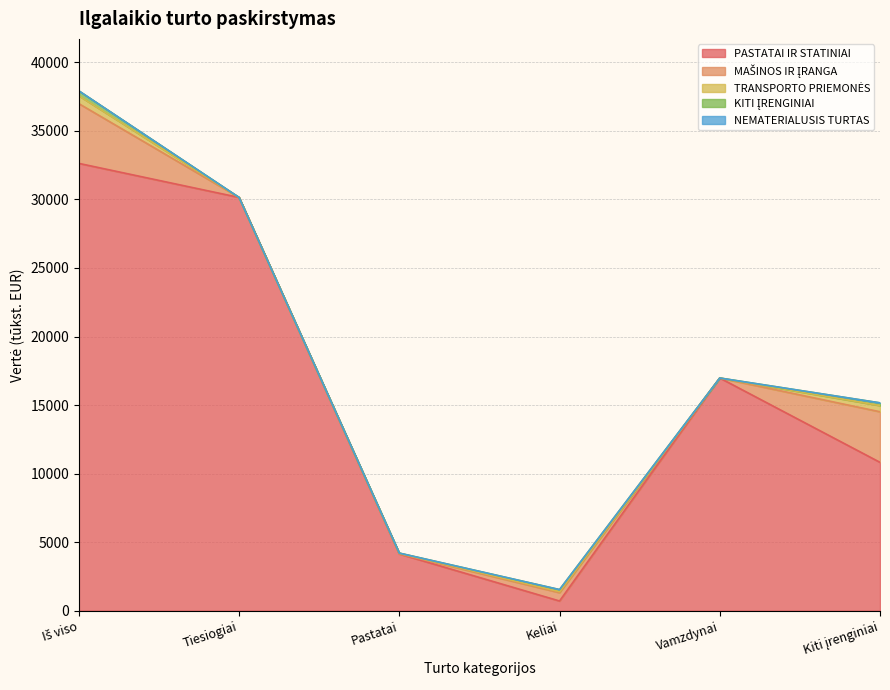

True or false: MAŠINOS IR ĮRANGA and NEMATERIALUSIS TURTAS intersect in this chart.

False